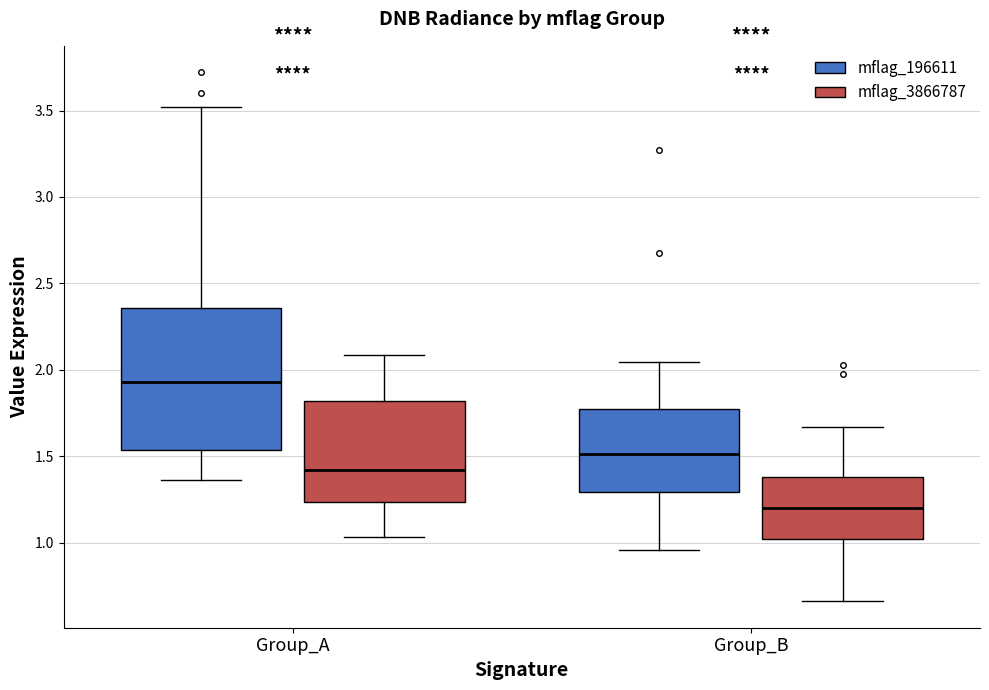

Where is the upper edge of the box for Group_B (mflag_3866787) on the y-axis? The values are not printed on the chart, so give them approximately, as read against the axis.

1.40